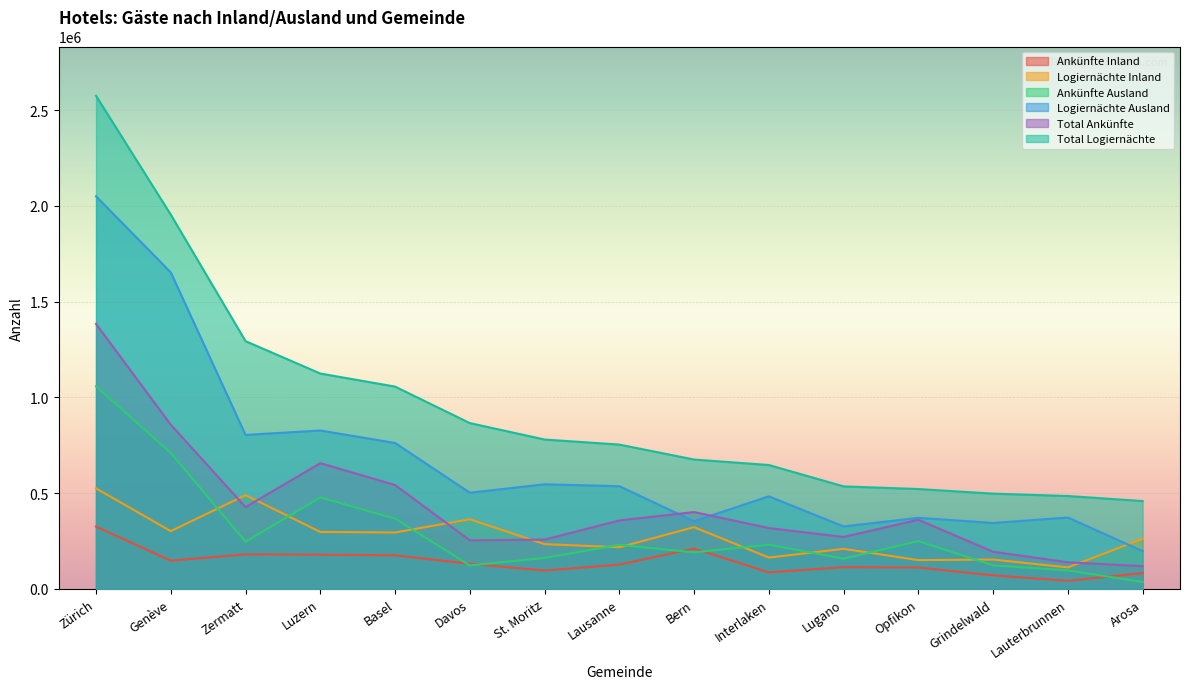

What is the highest value of the Total Ankünfte series?

1383452